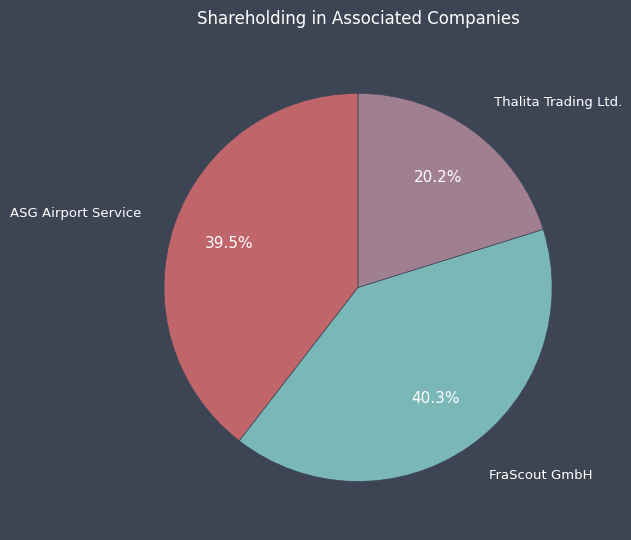

What is the smallest slice in the pie chart?

Thalita Trading Ltd.